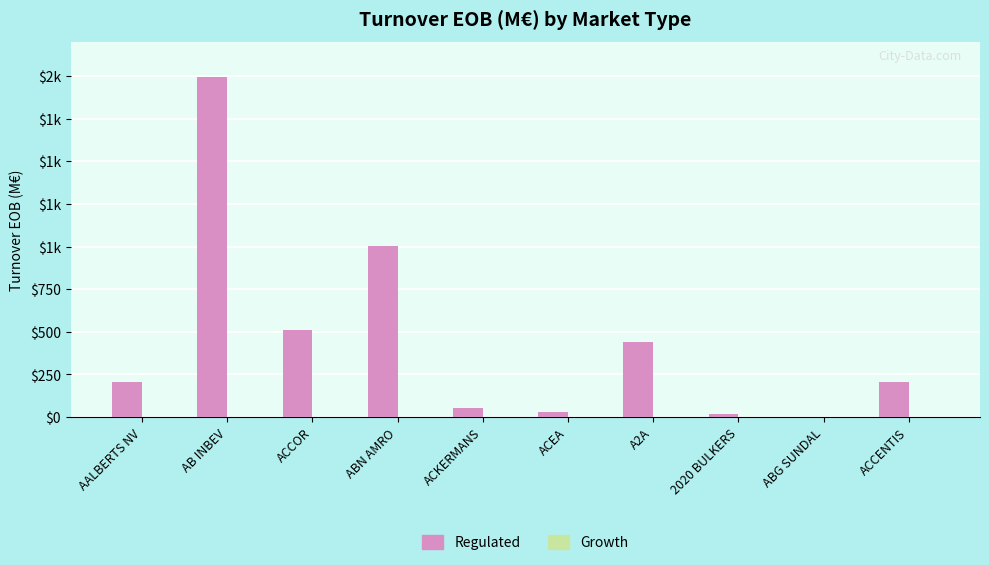

Count the number of data series in this chart.

2